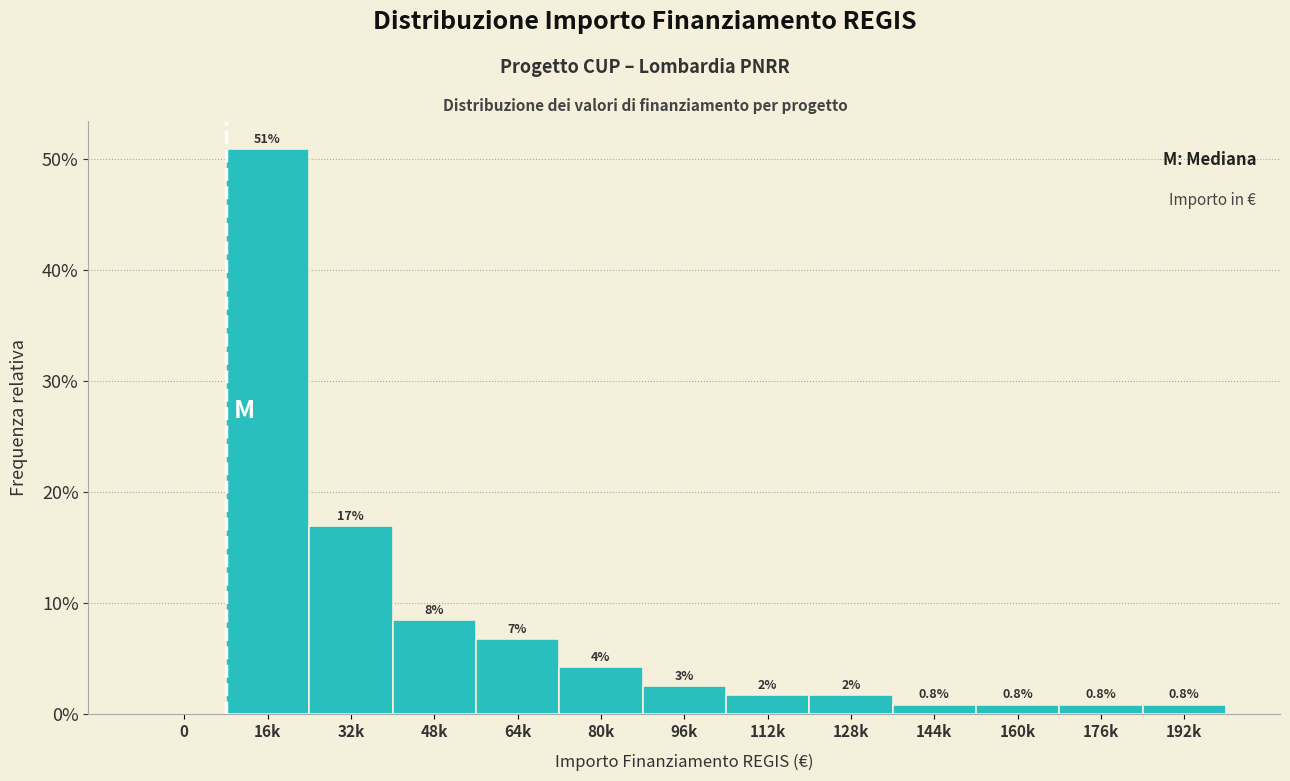

True or false: the data shows 1.7 at 112k.

True